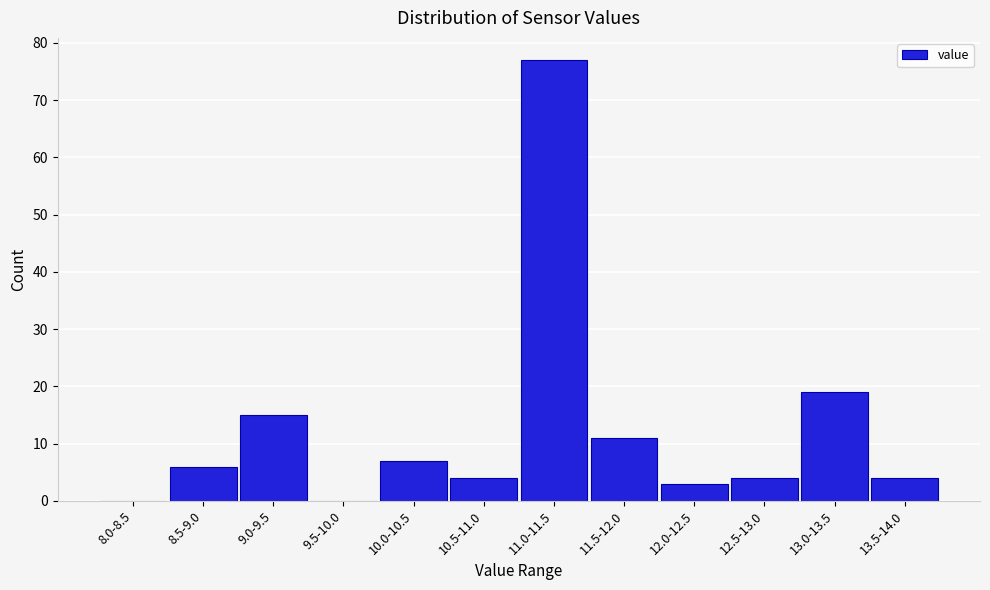

Reading left to right, list all the values displayed in this chart.

8.0-8.5=0	8.5-9.0=6	9.0-9.5=15	9.5-10.0=0	10.0-10.5=7	10.5-11.0=4	11.0-11.5=77	11.5-12.0=11	12.0-12.5=3	12.5-13.0=4	13.0-13.5=19	13.5-14.0=4